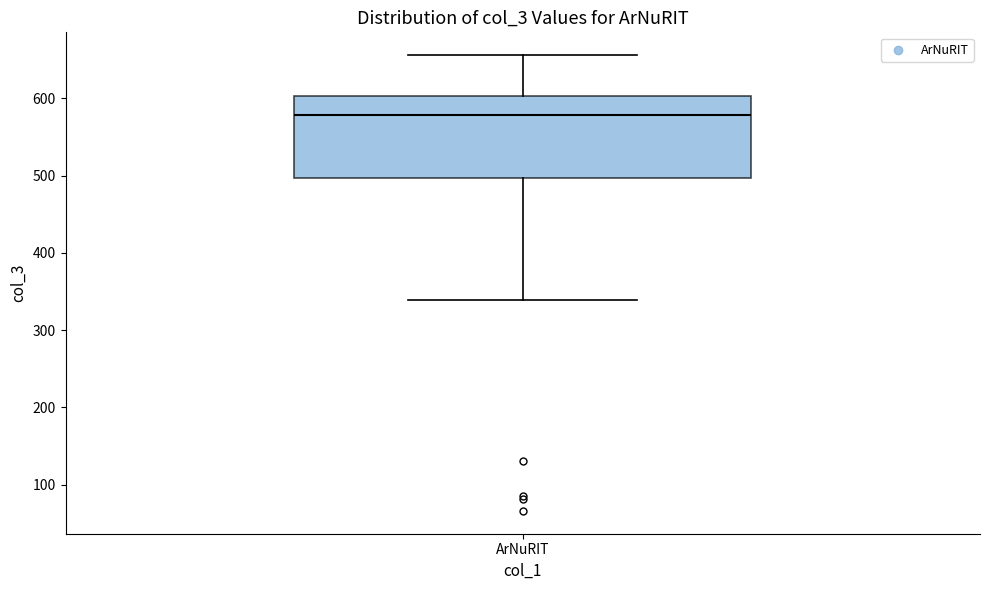

Read this box plot against the y-axis: the position of the median line, the range covered by the box, and the ends of both whiskers. The values are not printed on the chart, so give them approximately, as read against the axis.

median 580, box 500 to 600, whiskers 340 to 660